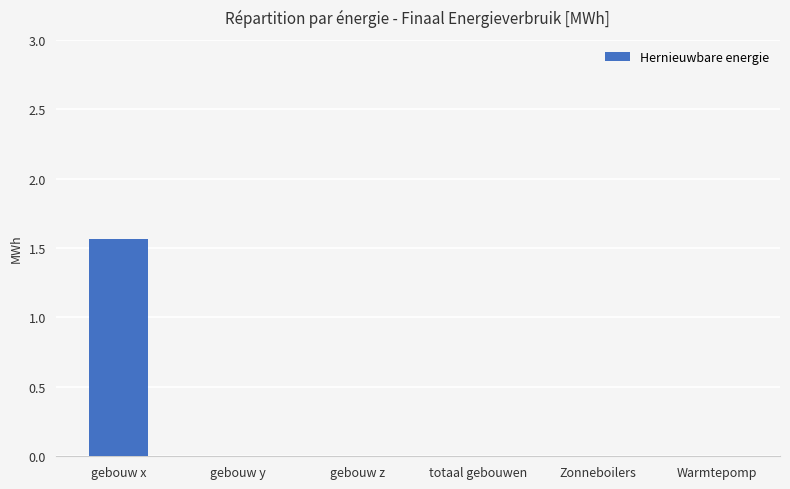

The value at Zonneboilers is 0.8. True or false?

False